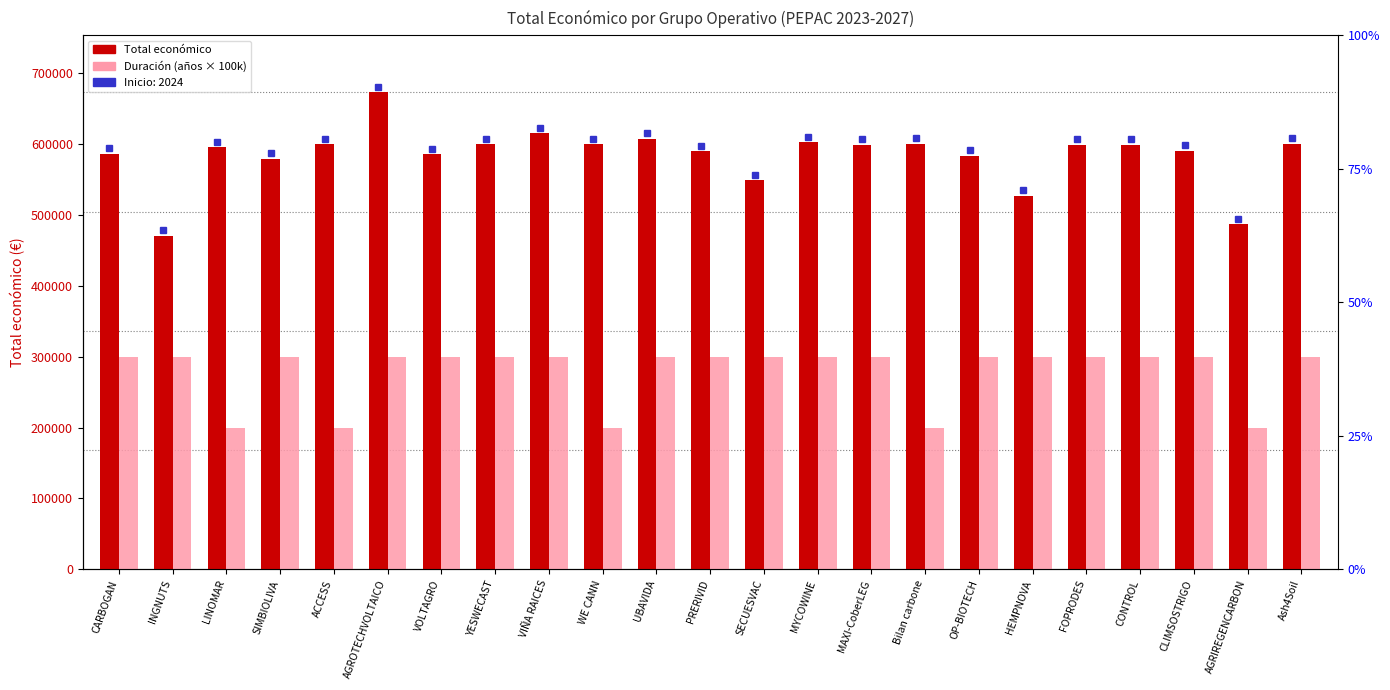

What position from the left is Ash4Soil?

23